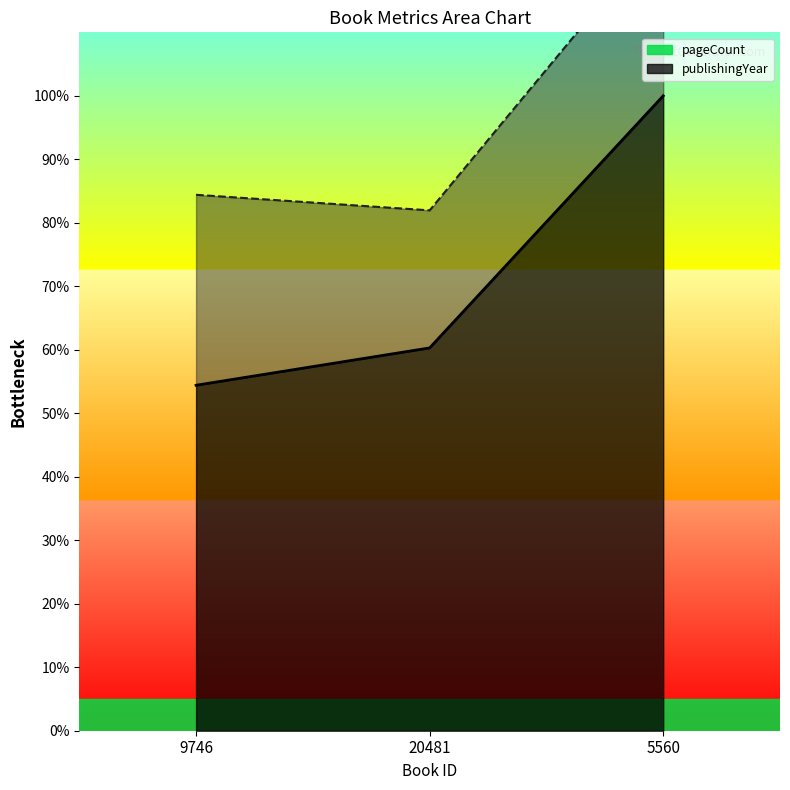

How many data points are less than 60?

1